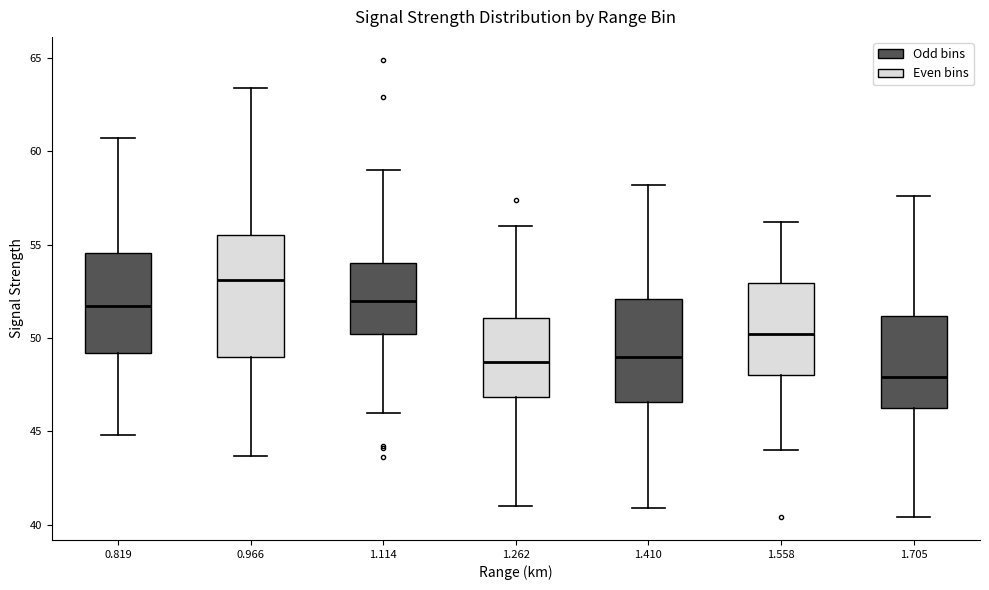

Where does the median line of the box at x = 1.558 sit on the y-axis? The values are not printed on the chart, so give them approximately, as read against the axis.

50.0